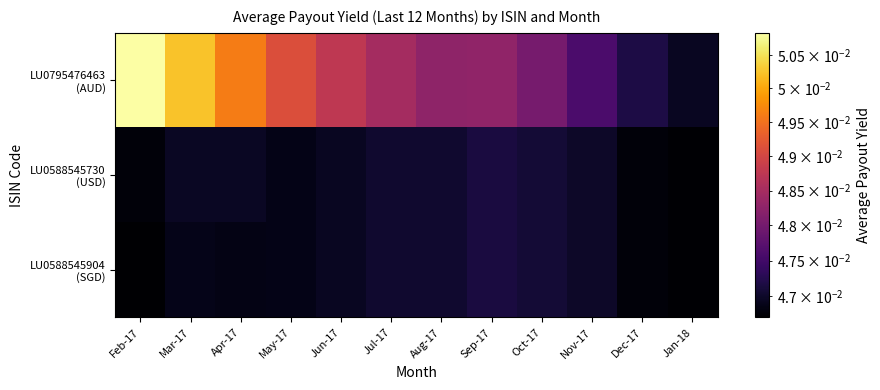

At how many categories does at least one series exceed 0?

12